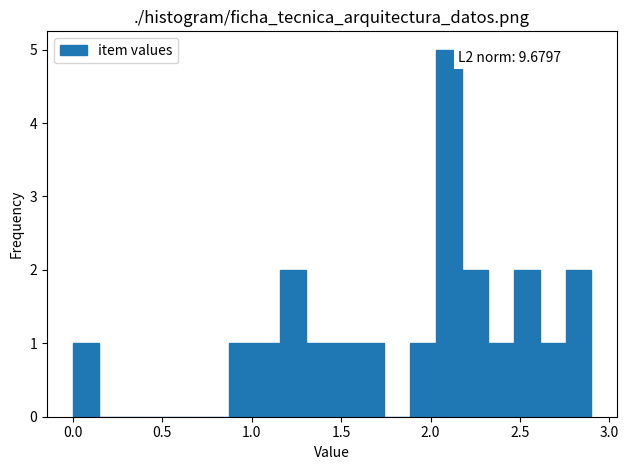

Read against the x-axis, roughly where is the centre of the tallest bar?

2.10